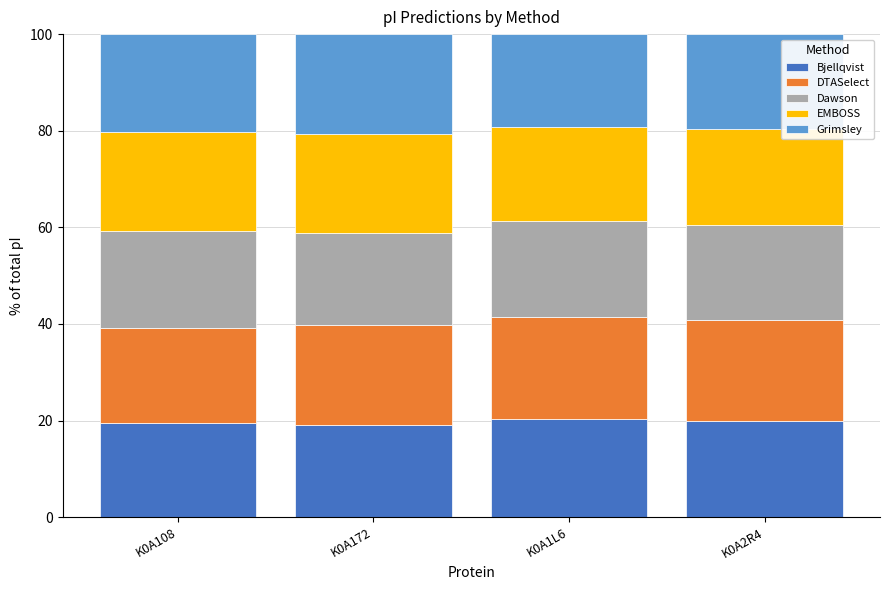

What is the total value across all series at K0A108?

100.0